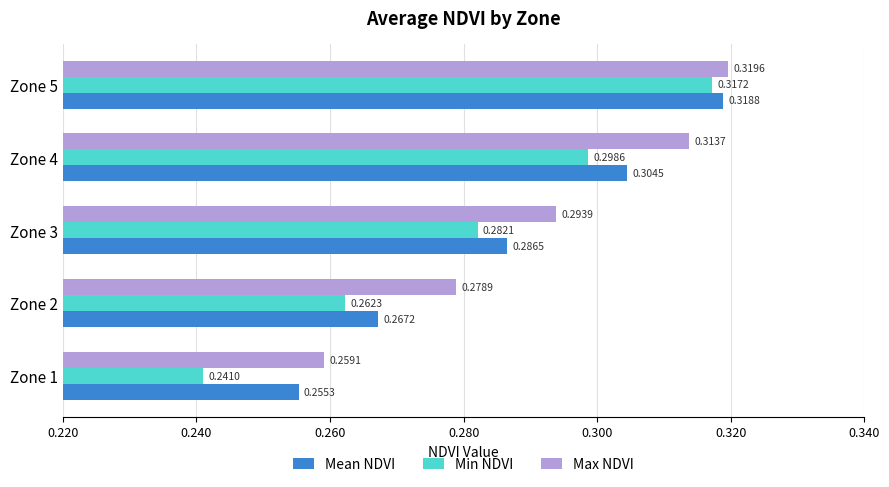

Which series has the largest total across all categories?

Max NDVI